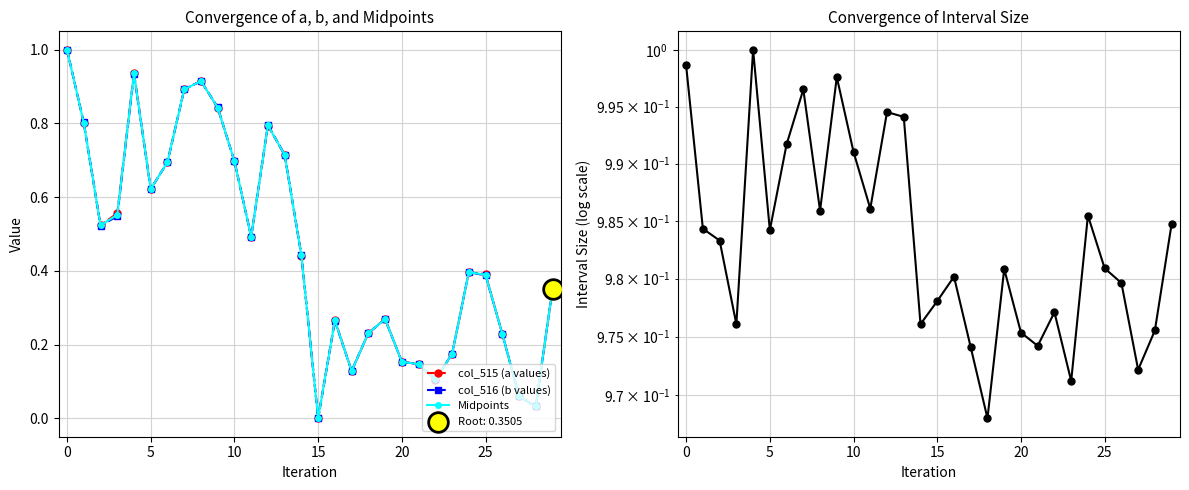

Which series has the largest Y range (max minus min)?

col_515 (a values)